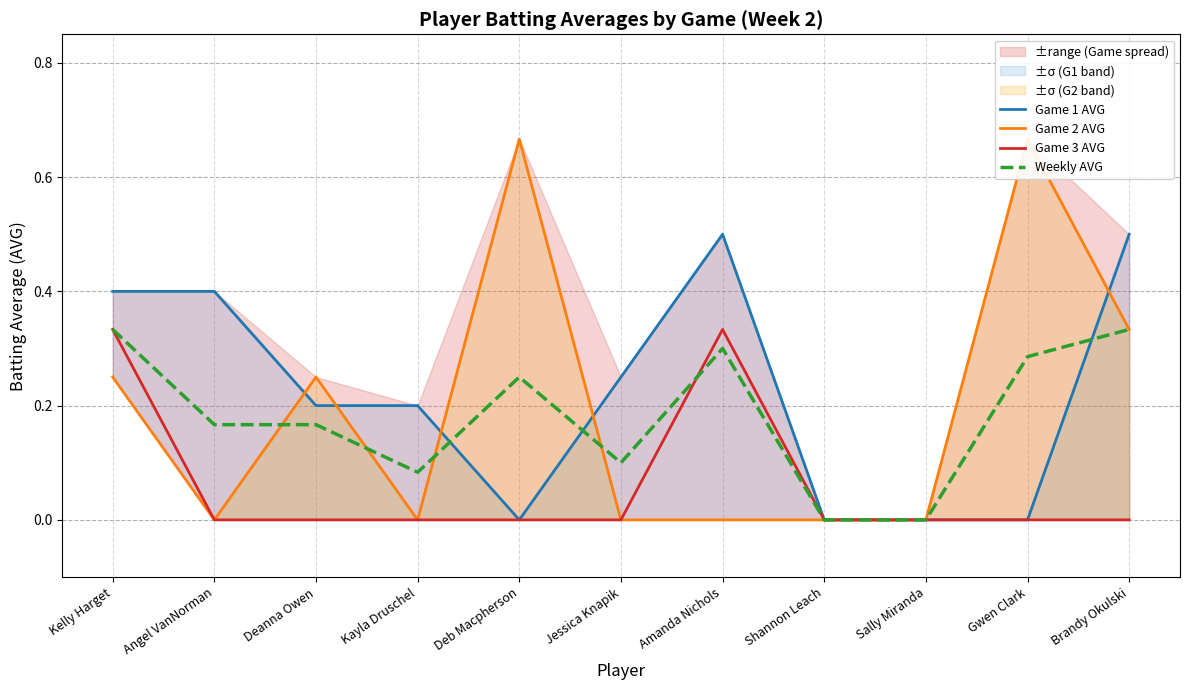

What is the value of the Game 1 AVG point at the 1st from the left?

0.4